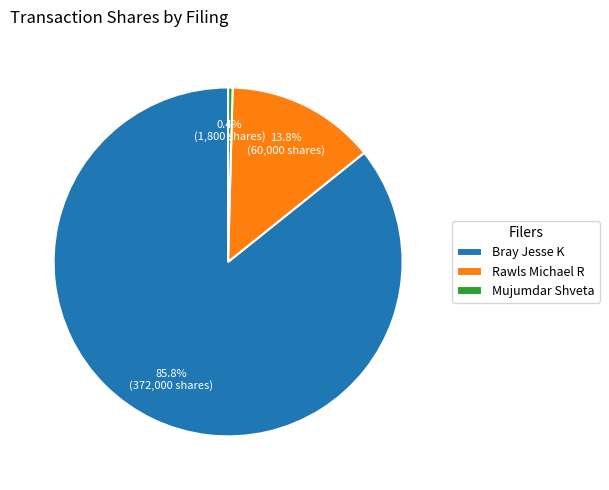

Is the sum of Bray Jesse K and Rawls Michael R greater than half?

Yes